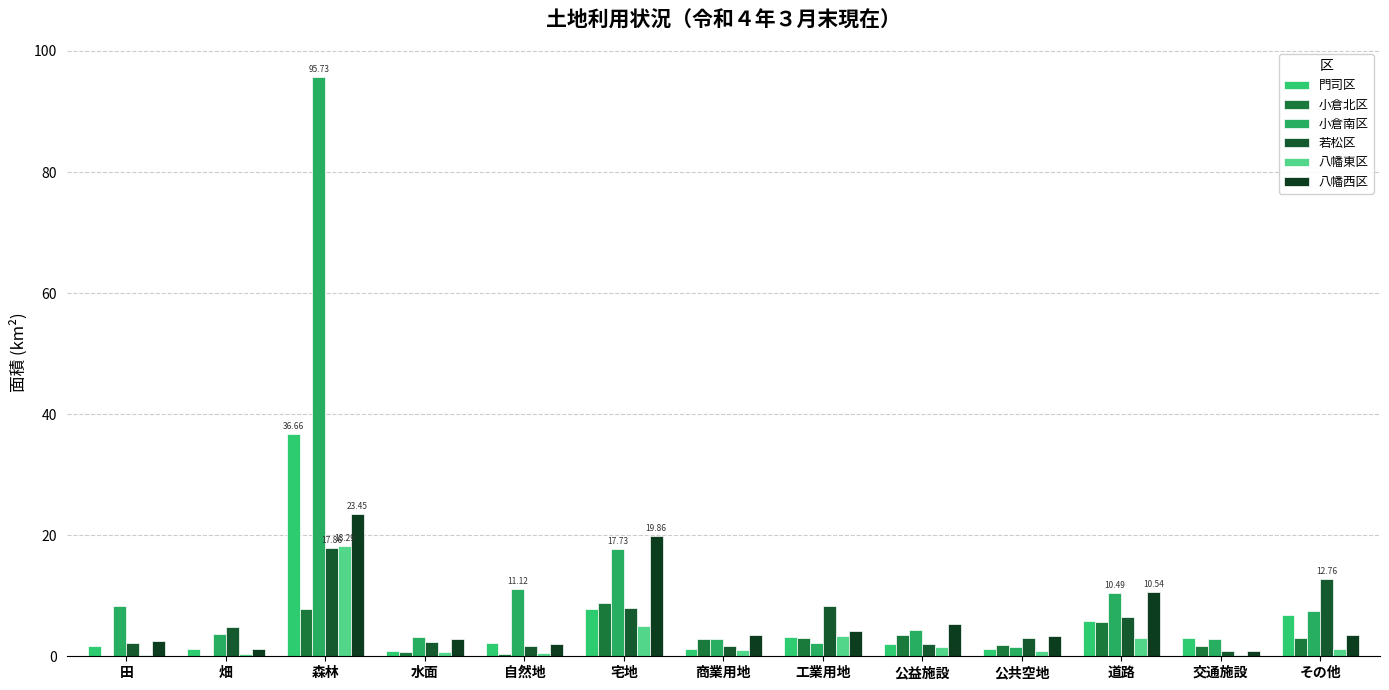

What is the label of the 11th bar from the left?

道路